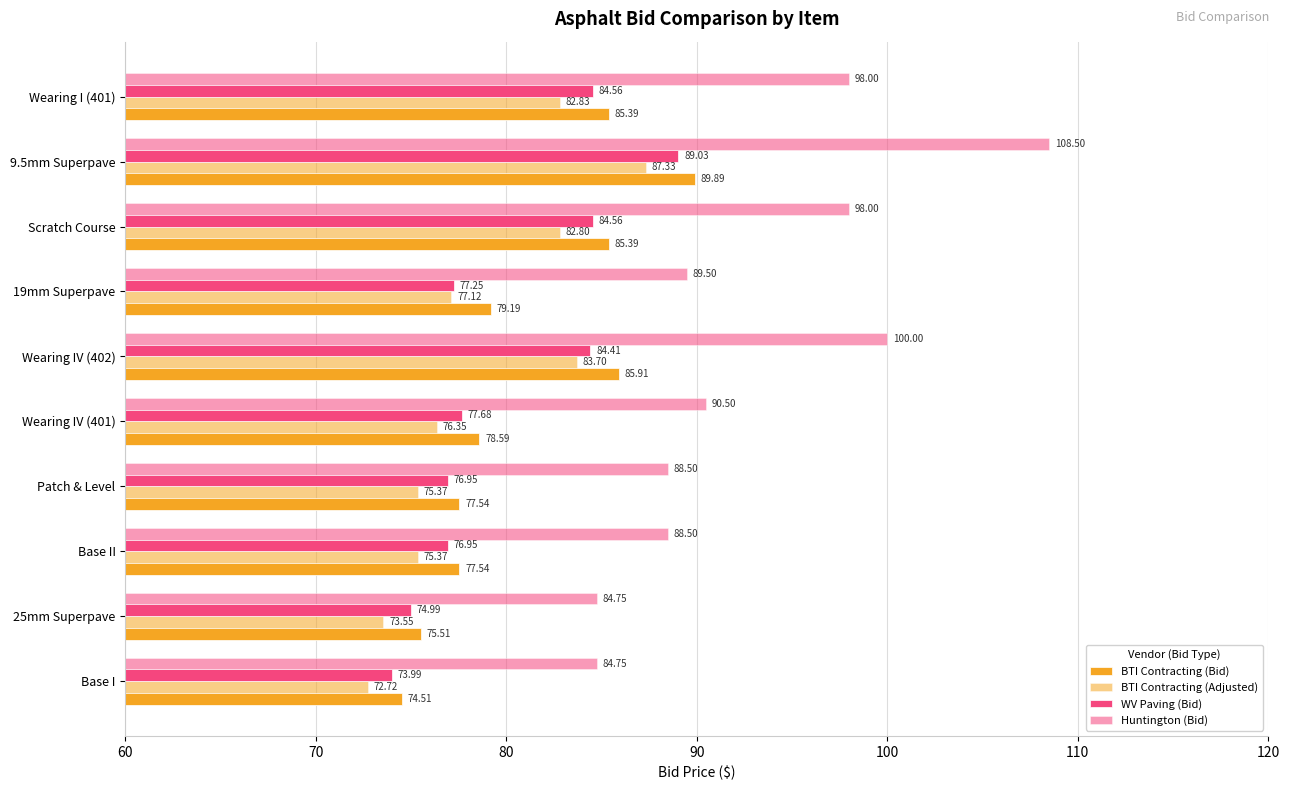

How many values in the BTI Contracting (Adjusted) series are below 77?

5